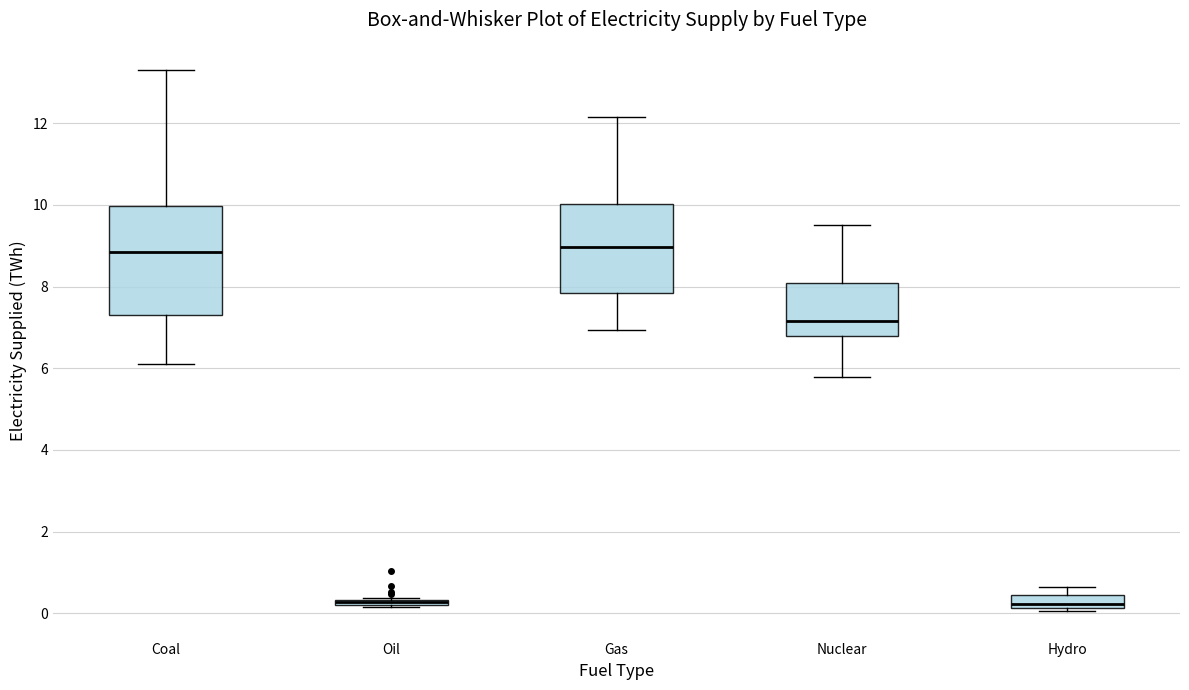

Which box is the tallest, from its lower edge to its upper edge?

Coal